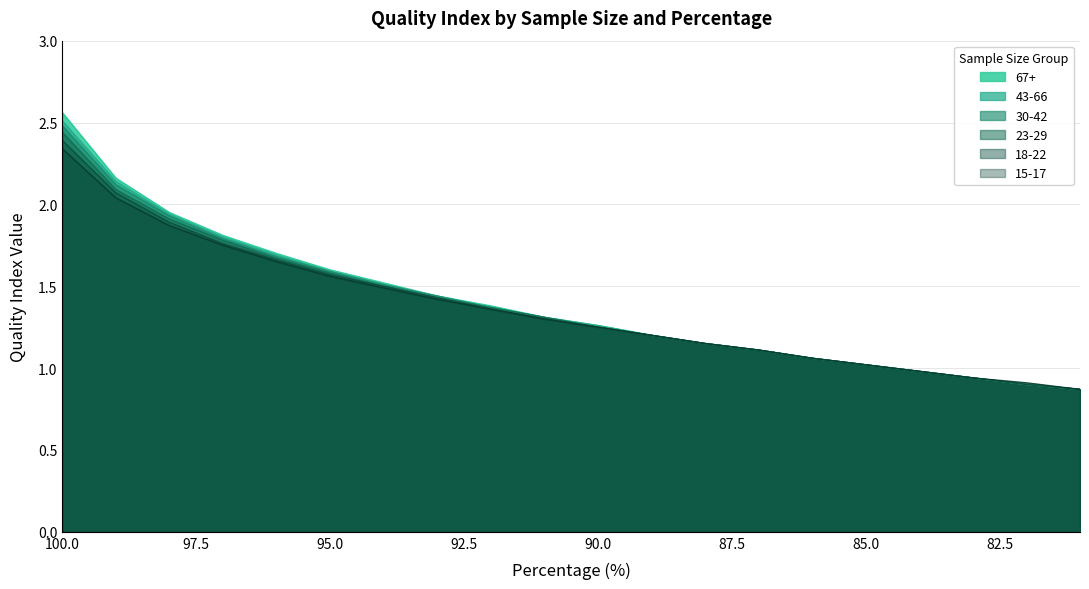

What is the value of the 23-29 point at the 20th from the left?

0.9